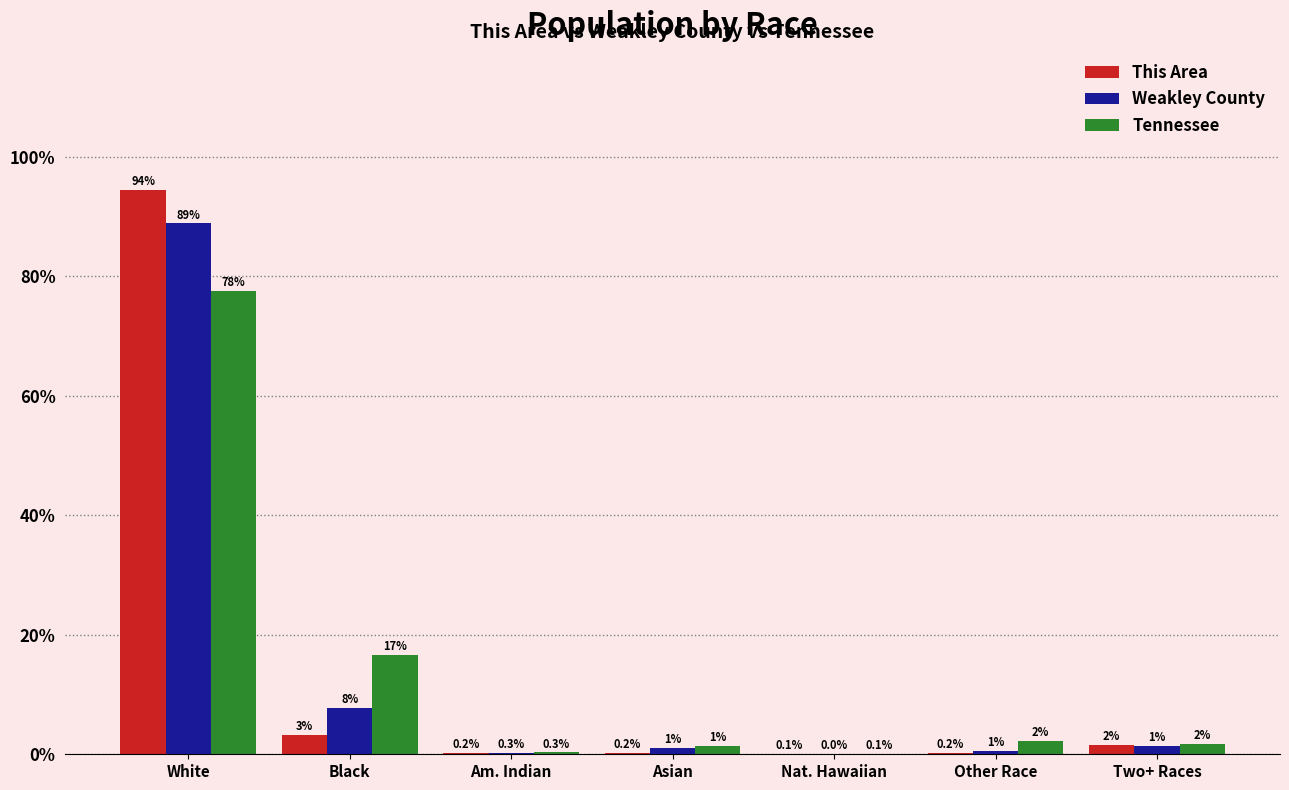

The value of Weakley County at Am. Indian is 0.3. True or false?

True